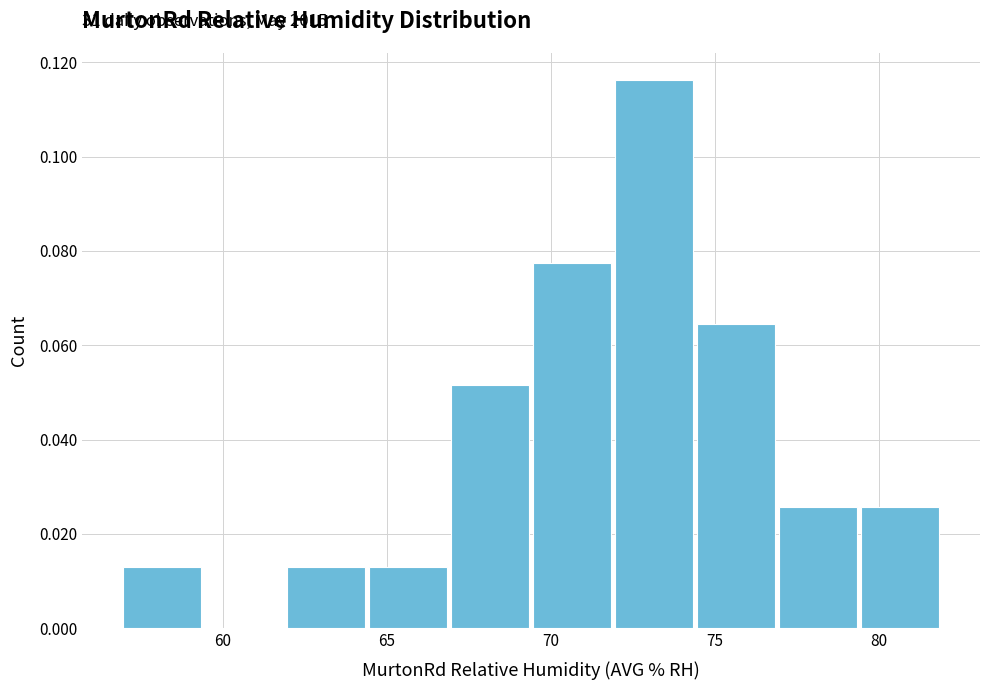

Which range on the x-axis has the tallest bar?

71.9 to 74.4